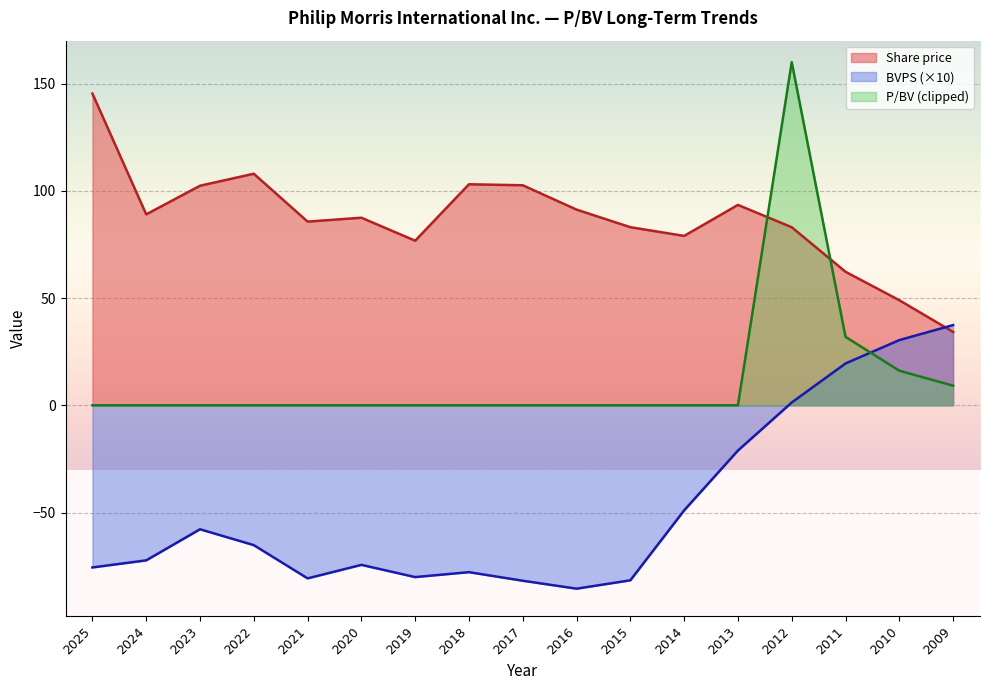

Which category has the lowest value in the P/BV series?

2025